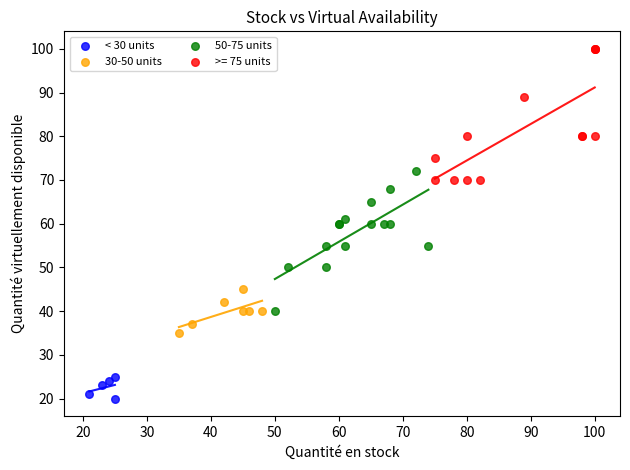

Which series reaches the minimum Y coordinate?

< 30 units